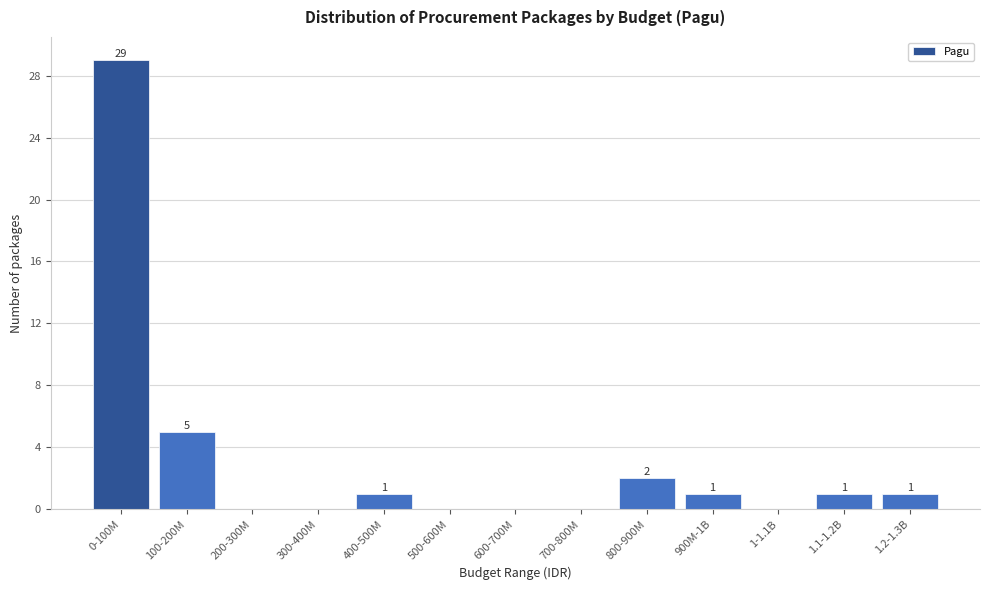

Reading left to right, transcribe all the data shown in this chart.

0-100M=29	100-200M=5	200-300M=0	300-400M=0	400-500M=1	500-600M=0	600-700M=0	700-800M=0	800-900M=2	900M-1B=1	1-1.1B=0	1.1-1.2B=1	1.2-1.3B=1